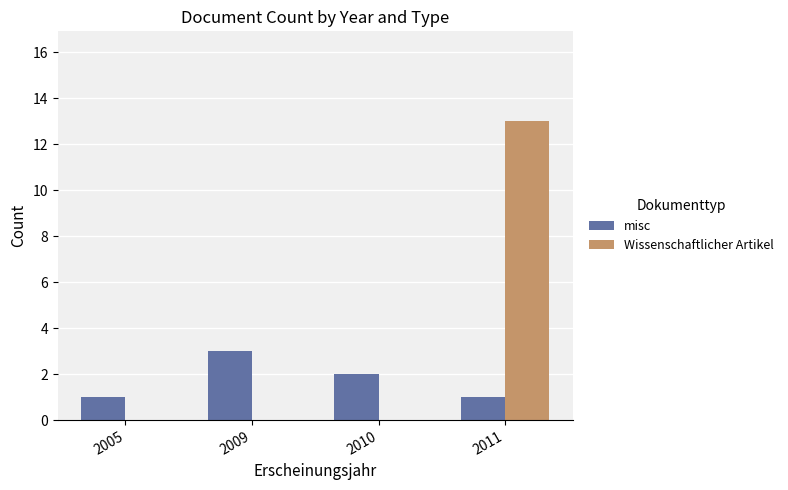

Count the Wissenschaftlicher Artikel values in the range 0 to 13.

4